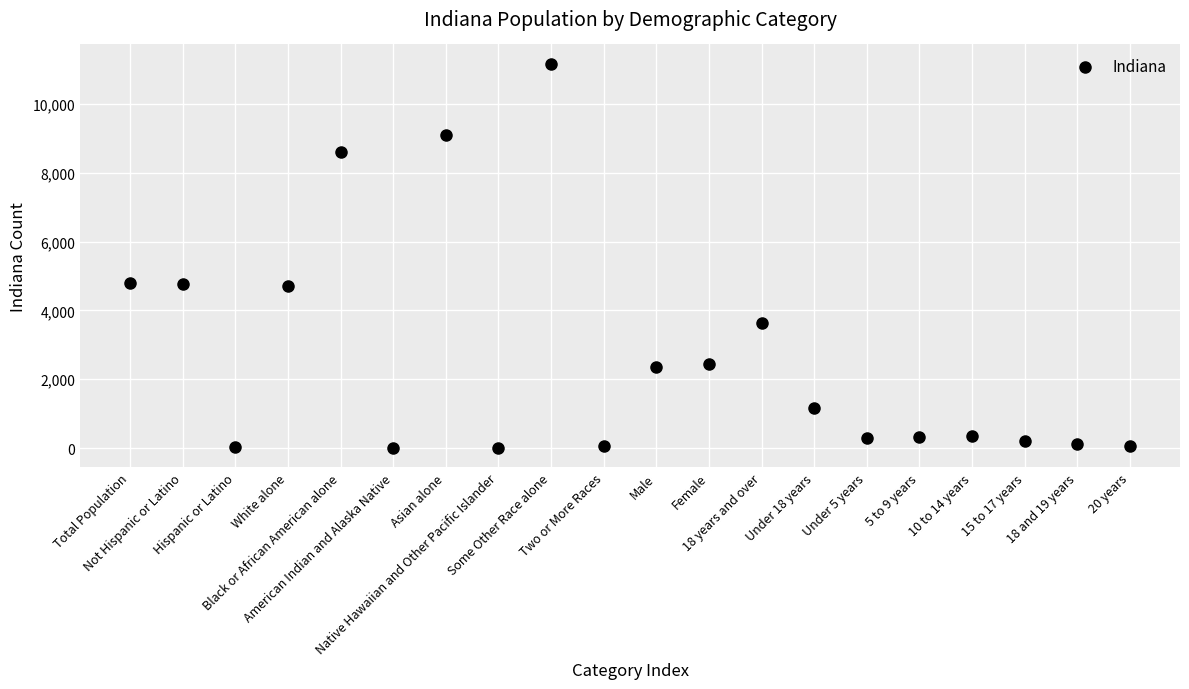

What is the range of Y values (max minus min)?

11173